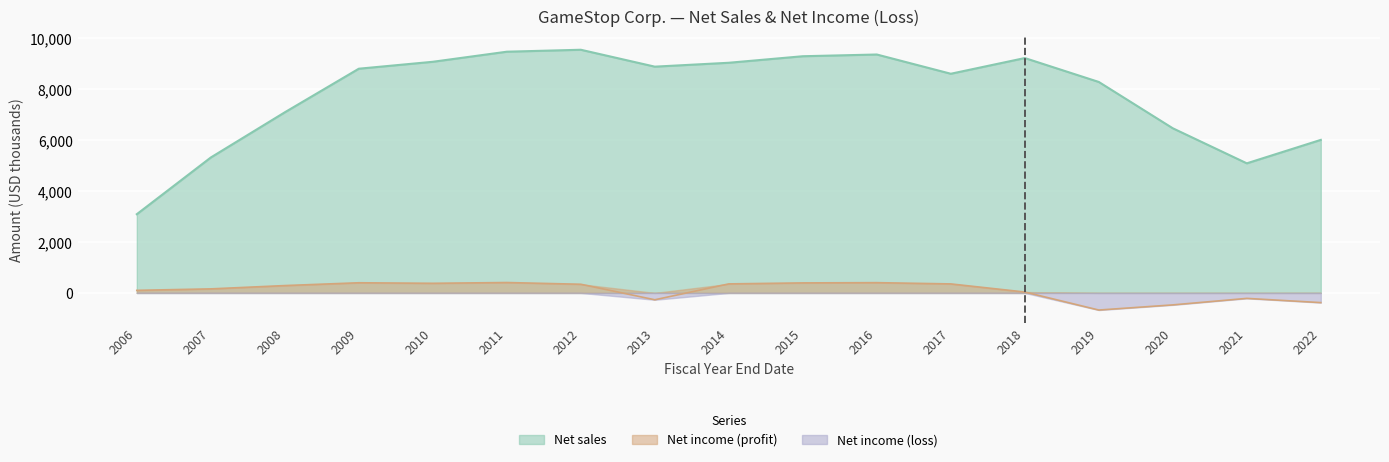

At which label does Net income (loss) reach its minimum?

2019